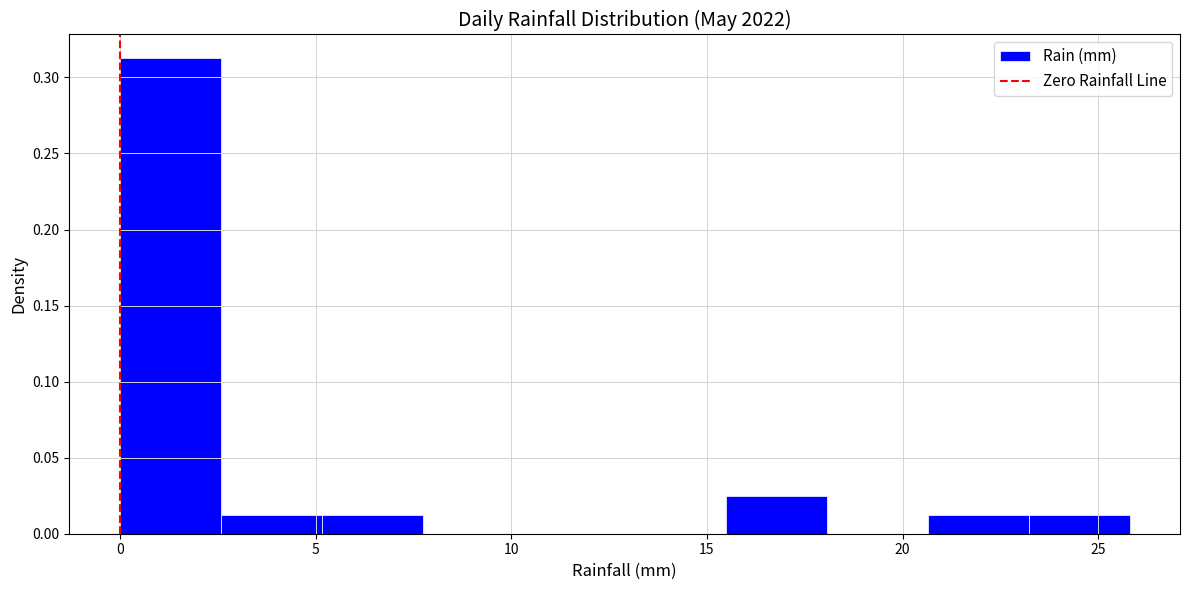

Reading left to right, transcribe this chart: for each bar, give the range it covers on the x-axis and its height. Neither the bar edges nor the heights are printed on the chart, so give them approximately, as read against the axes.

0.0 to 2.5: 0.315
2.5 to 5.0: 0.015
5.0 to 7.5: 0.015
7.5 to 10.5: 0
10.5 to 13.0: 0
13.0 to 15.5: 0
15.5 to 18.0: 0.025
18.0 to 20.5: 0
20.5 to 23.0: 0.015
23.0 to 26.0: 0.015